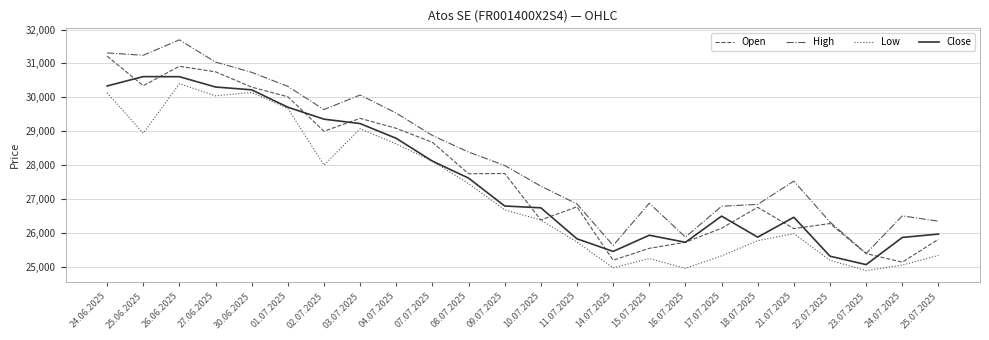

True or false: High and Close cross at least once.

False